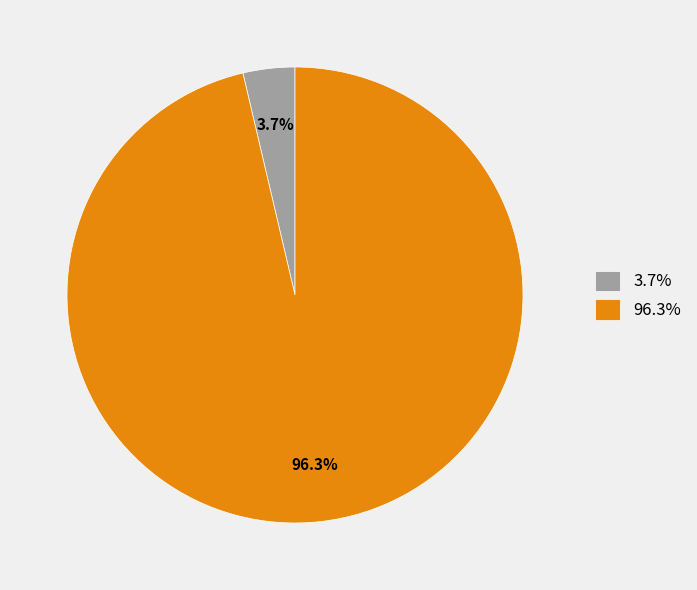

Rank the categories by value from highest to lowest.

96.3%, 3.7%